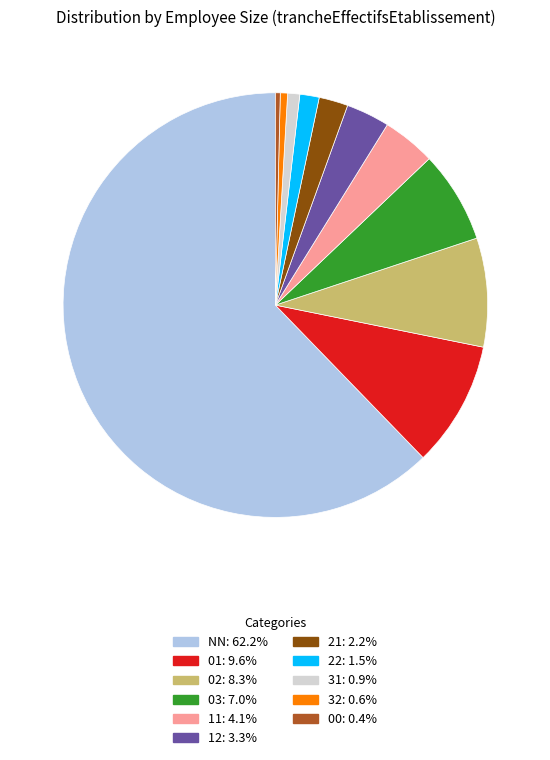

Combined, do NN and 00 account for over 50%?

Yes